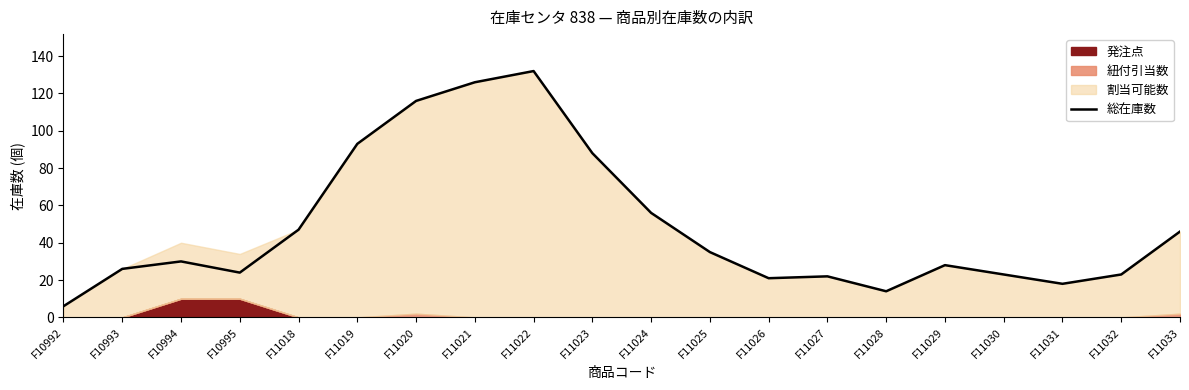

How many points are lower than both their immediate neighbors (excluding endpoints)?

4